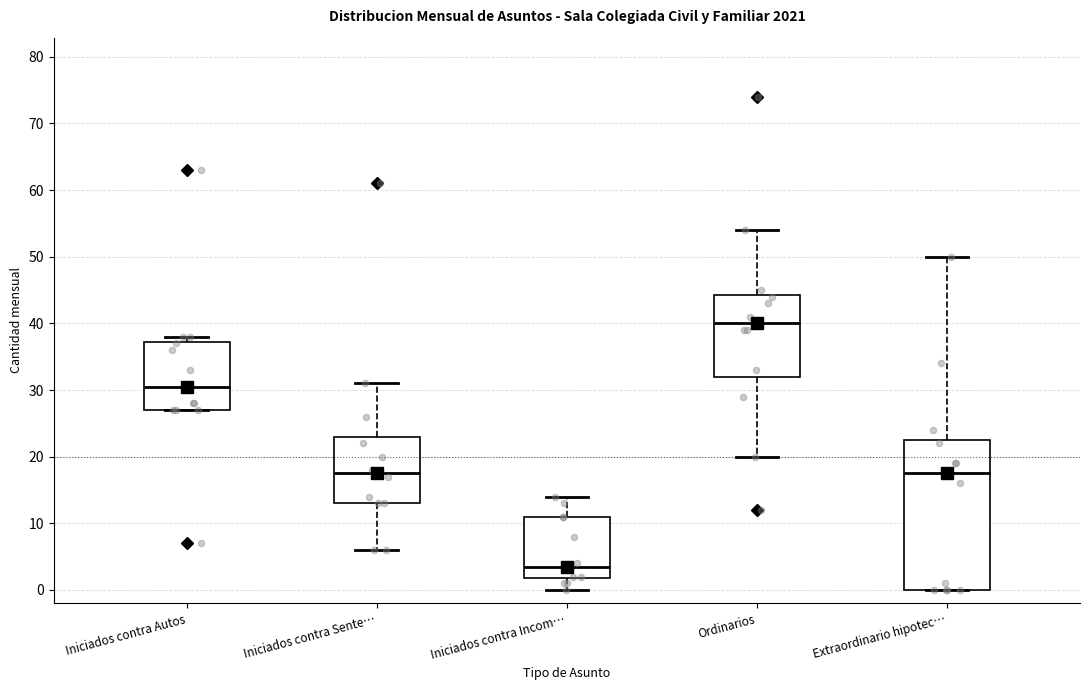

Reading left to right, transcribe this box plot: for each box, give where its median line is, the range the box spans, and where its two whiskers end, as read against the y-axis. The values are not printed on the chart, so give them approximately, as read against the axis.

Iniciados contra Autos: median 31, box 27 to 37, whiskers 27 to 38
Iniciados contra Sente…: median 18, box 13 to 23, whiskers 6 to 31
Iniciados contra Incom…: median 4, box 2 to 11, whiskers 0 to 14
Ordinarios: median 40, box 32 to 44, whiskers 20 to 54
Extraordinario hipotec…: median 18, box 0 to 23, whiskers 0 to 50